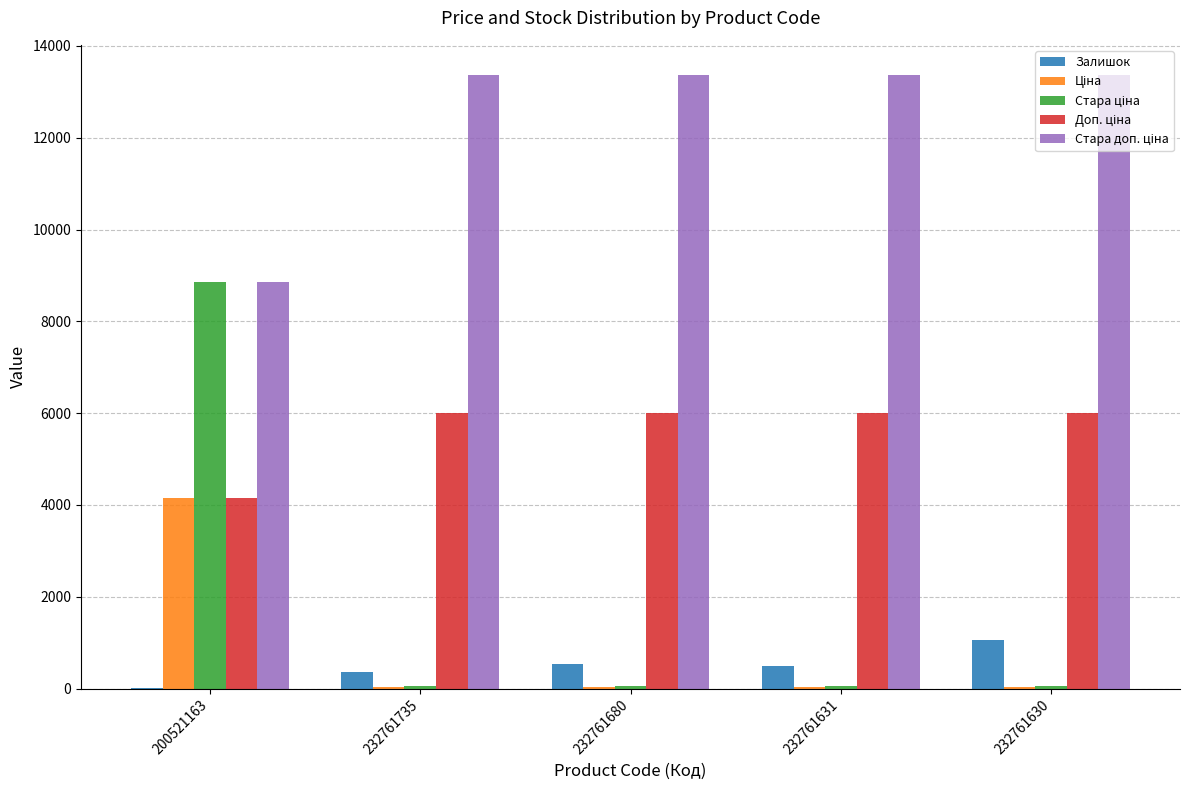

At which category is the sum across all series the highest?

200521163